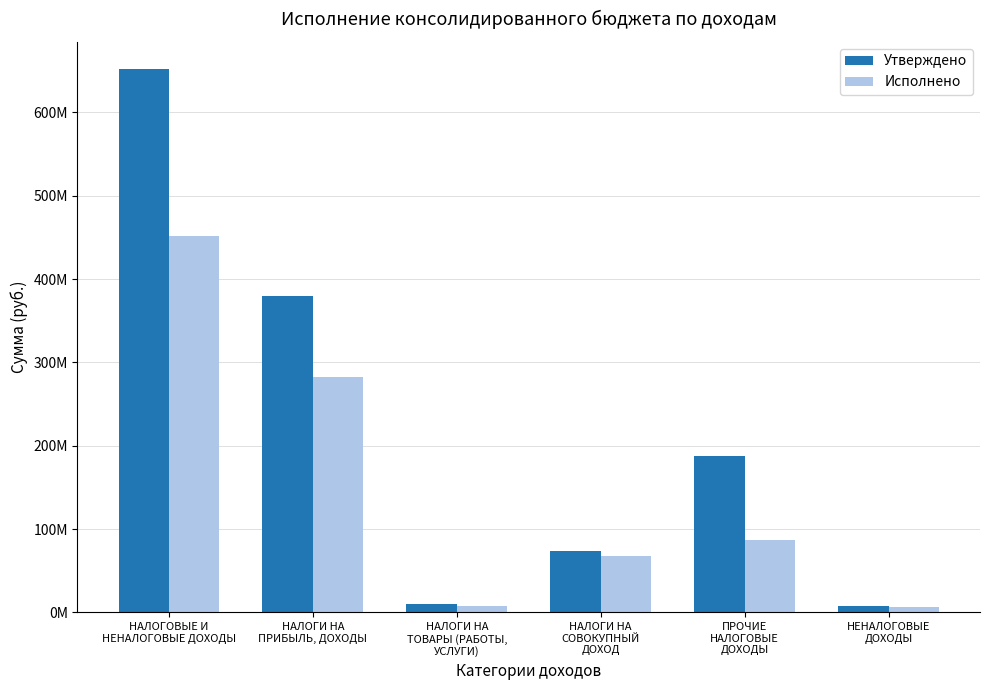

What are all the series names shown in the legend?

Утверждено, Исполнено